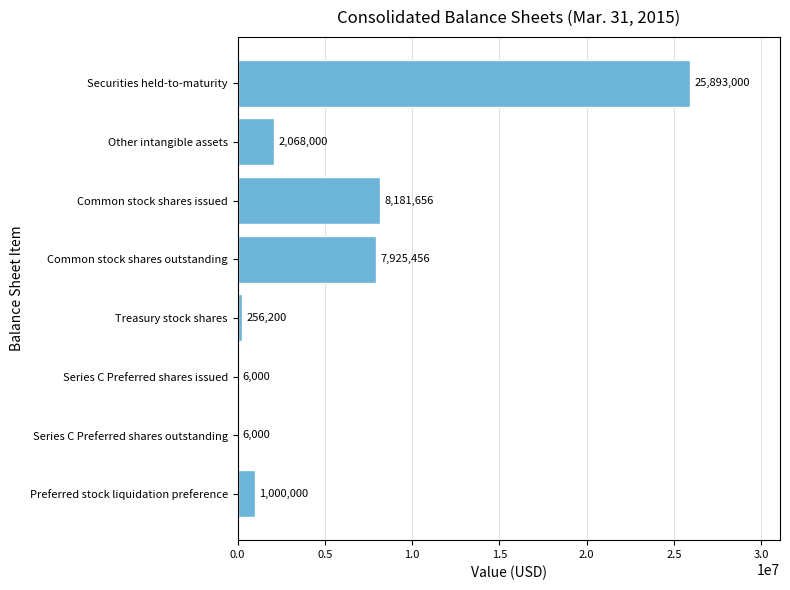

Where is the data nearest to the value 12949500?

Common stock shares issued